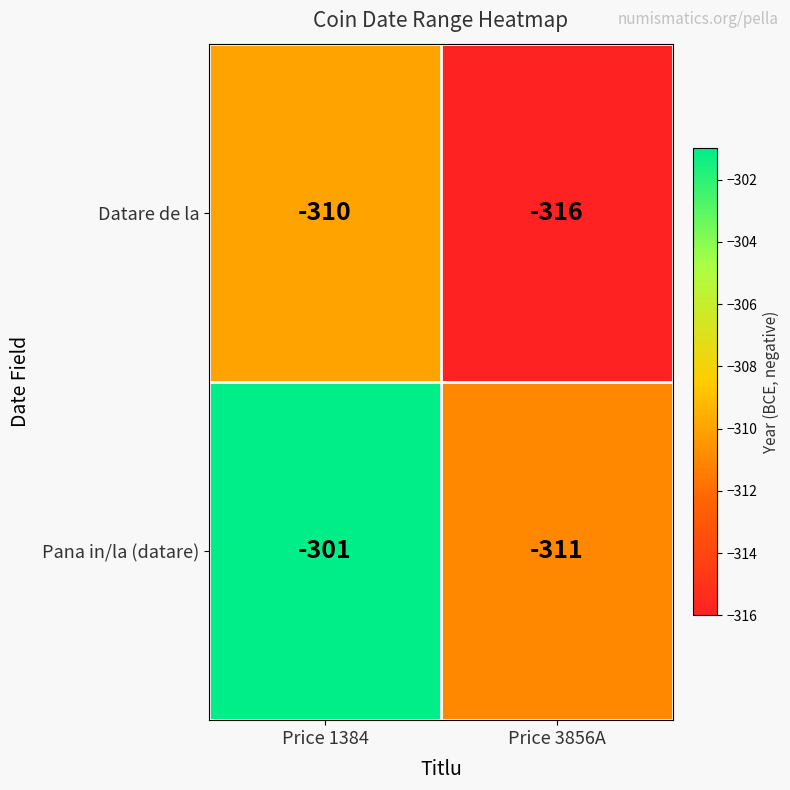

Where is Datare de la nearest to the value -313?

Price 1384